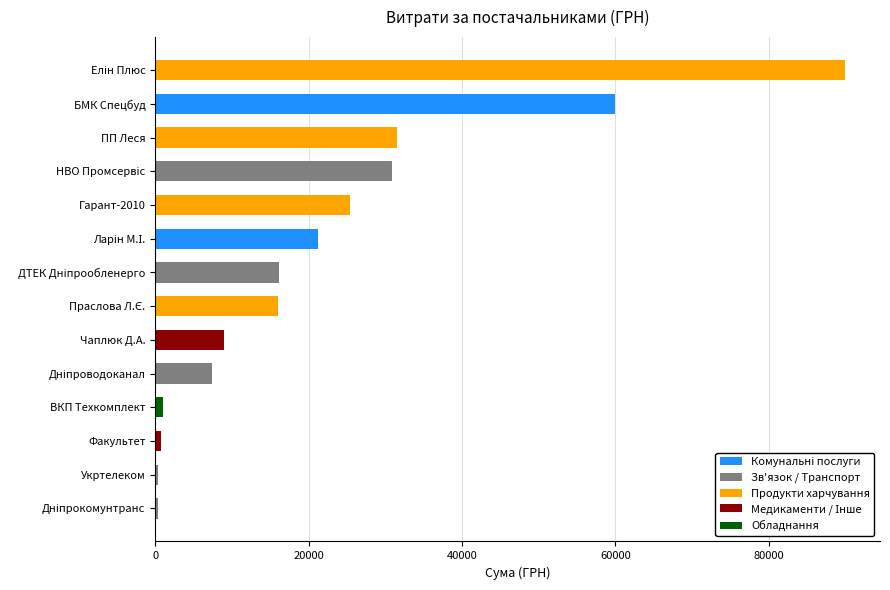

What is the sum of all values?

309956.1